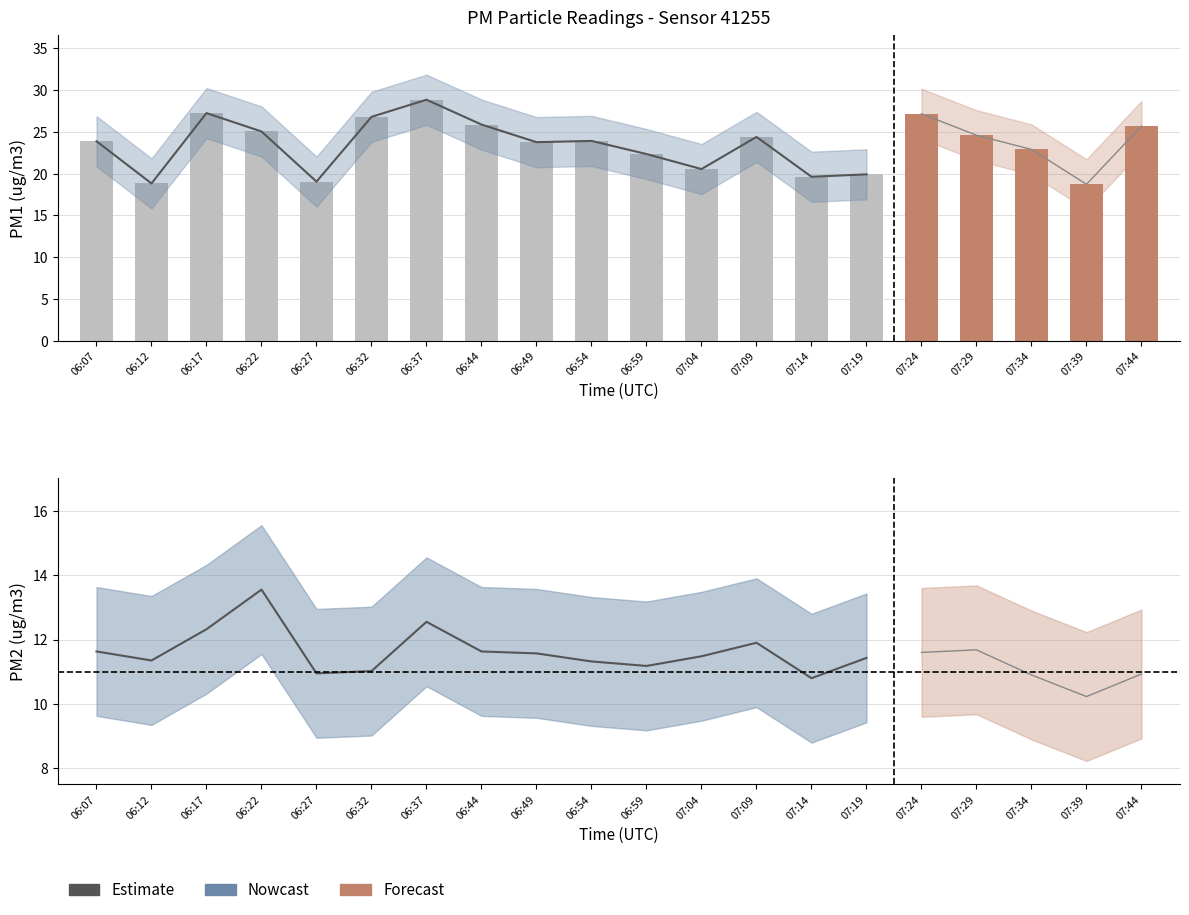

At which category is the sum across all series the highest?

06:37